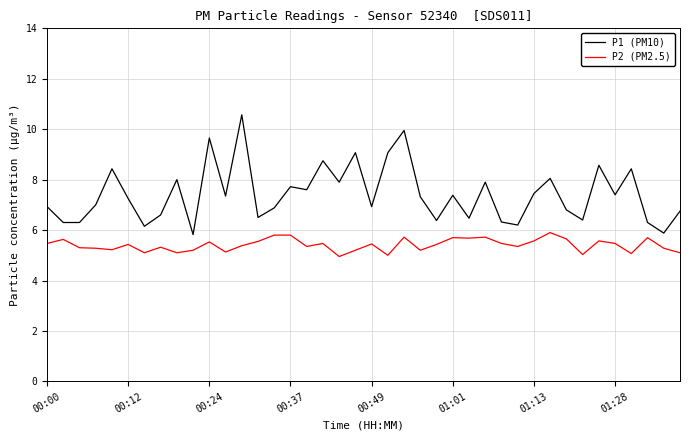

Is this an area chart (filled region under the line)?

No